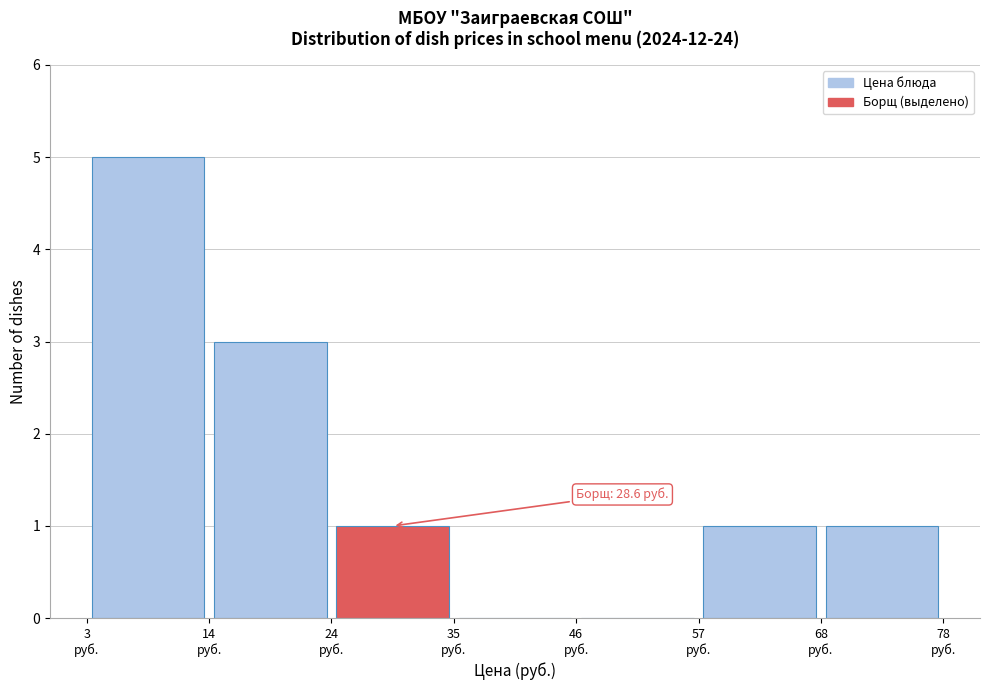

Which range on the x-axis has the tallest bar?

2 to 14